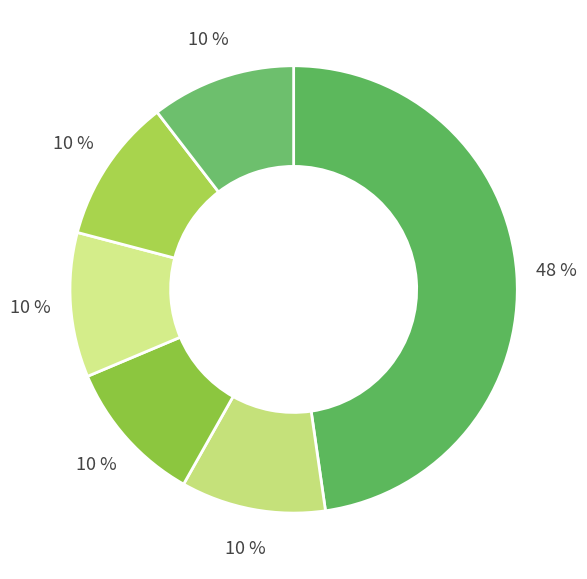

How many slices are in this pie chart?

6